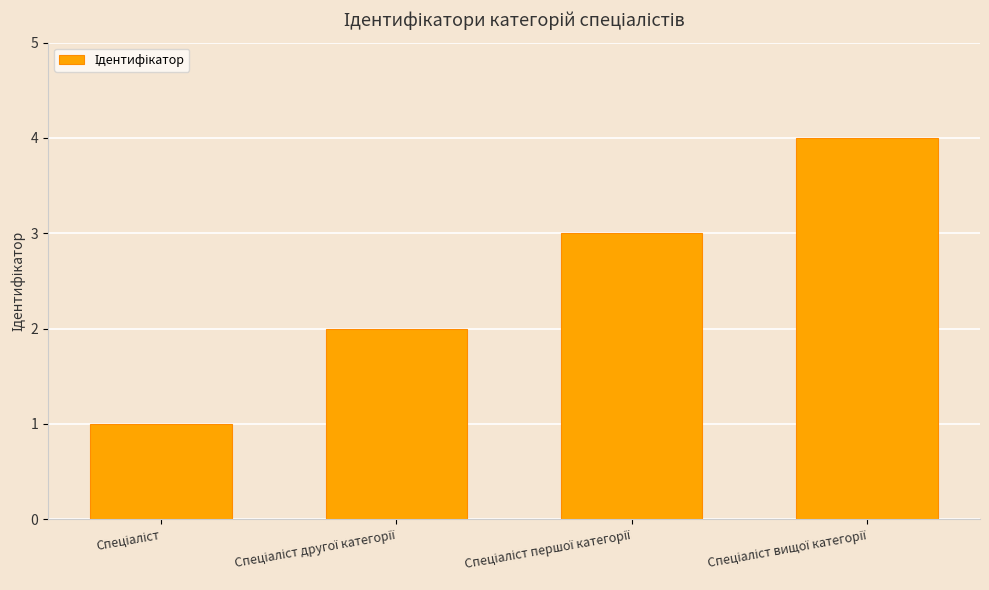

What is the sum of all values?

10